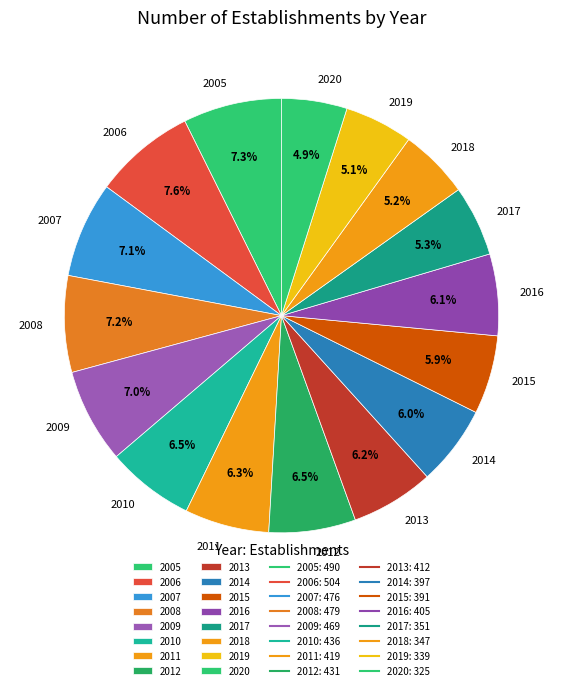

What is the total percentage of 2019 and 2008?

12.3%